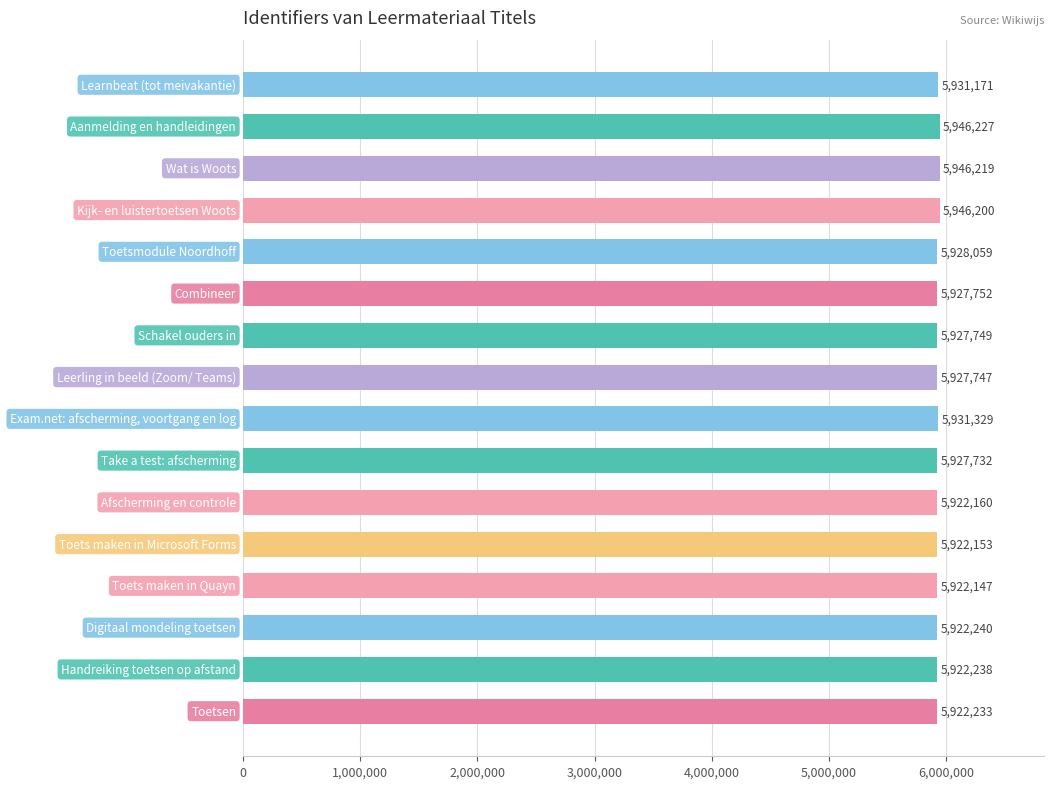

What is the maximum value shown in the chart?

5946227